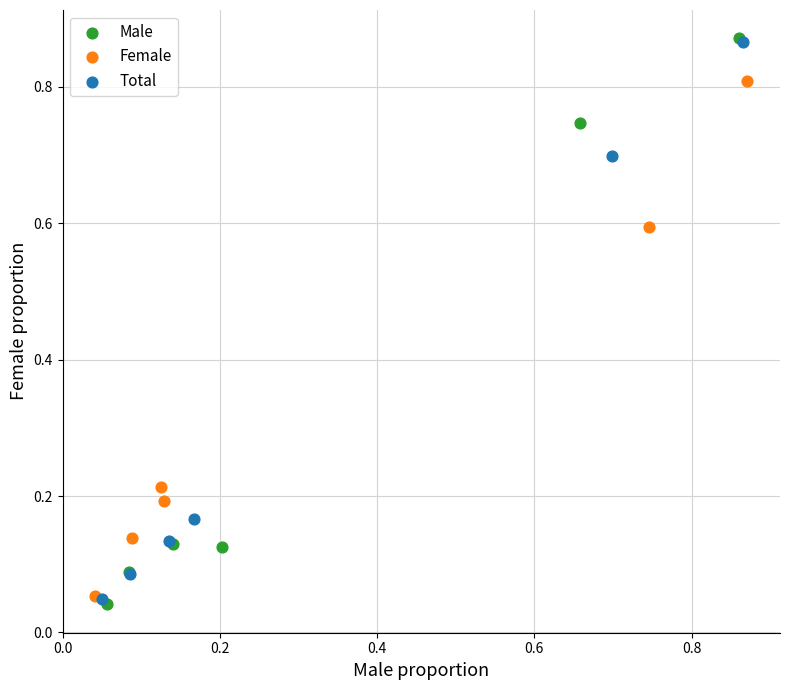

Which series has the largest Y range (max minus min)?

Male